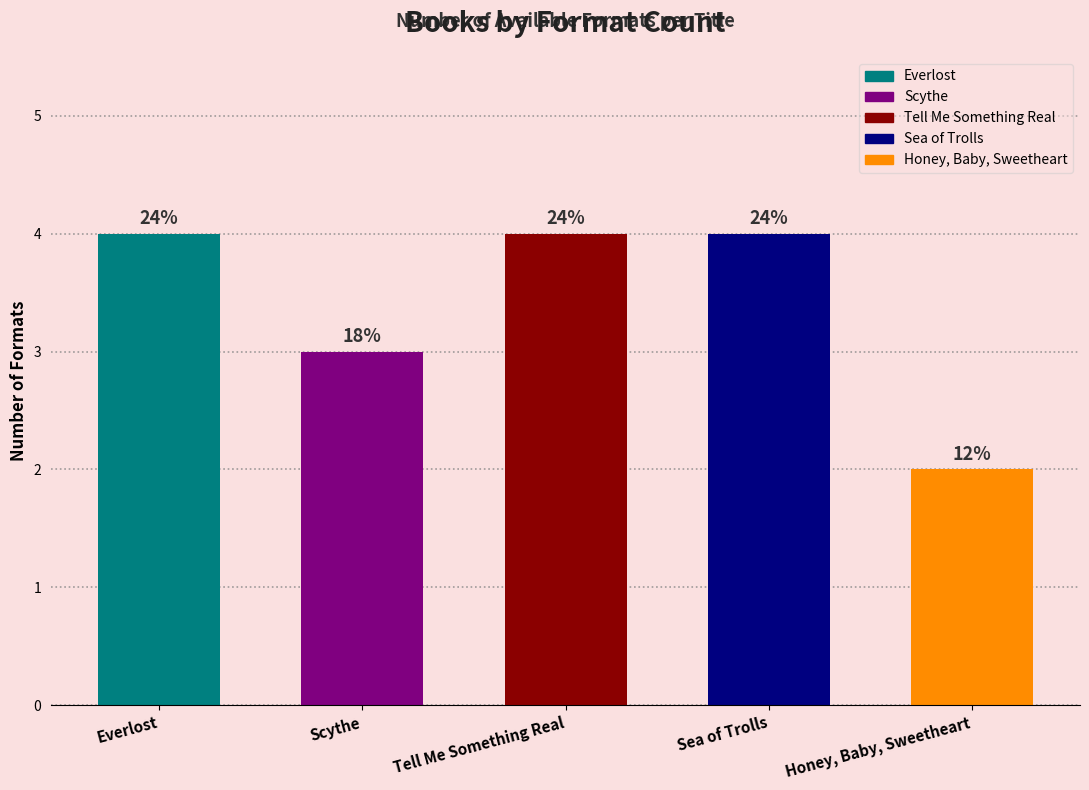

Count the values in the range 3 to 4.

4